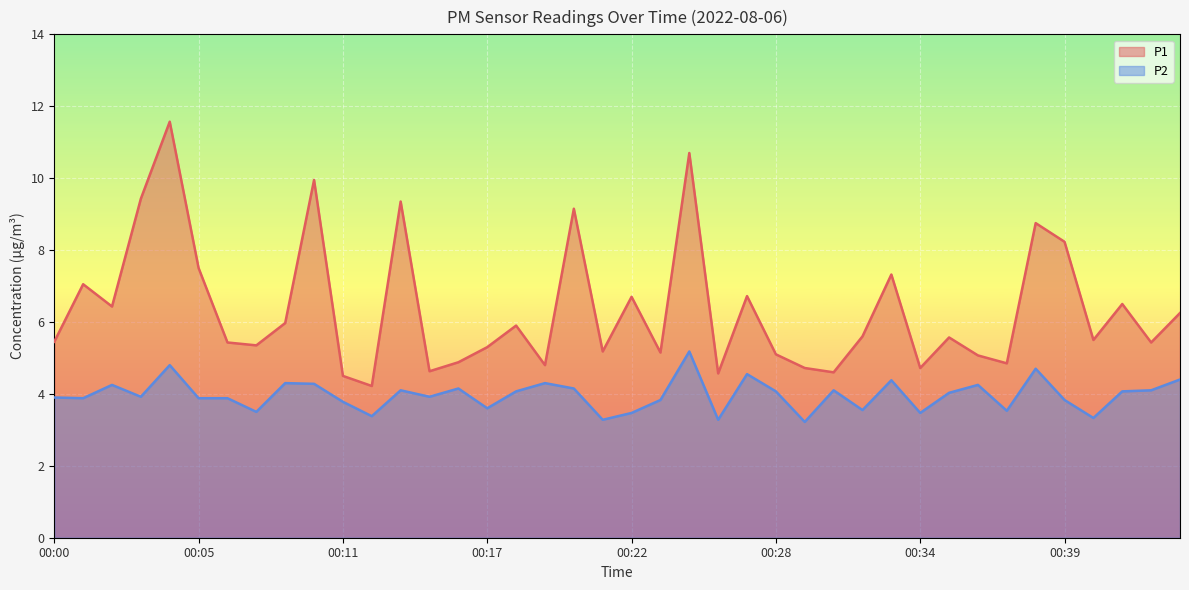

Reading right to left, extract all data points from this chart.

P1: 6.2	5.4	6.5	5.5	8.2	8.8	4.8	5.1	5.6	4.7	7.3	5.6	4.6	4.7	5.1	6.7	4.6	10.7	5.2	6.7	5.2	9.2	4.8	5.9	5.3	4.9	4.6	9.3	4.2	4.5	9.9	6.0	5.3	5.4	7.5	11.6	9.4	6.4	7.0	5.5
P2: 4.4	4.1	4.1	3.3	3.8	4.7	3.5	4.2	4.0	3.5	4.4	3.5	4.1	3.2	4.1	4.5	3.3	5.2	3.8	3.5	3.3	4.2	4.3	4.1	3.6	4.2	3.9	4.1	3.4	3.8	4.3	4.3	3.5	3.9	3.9	4.8	3.9	4.2	3.9	3.9